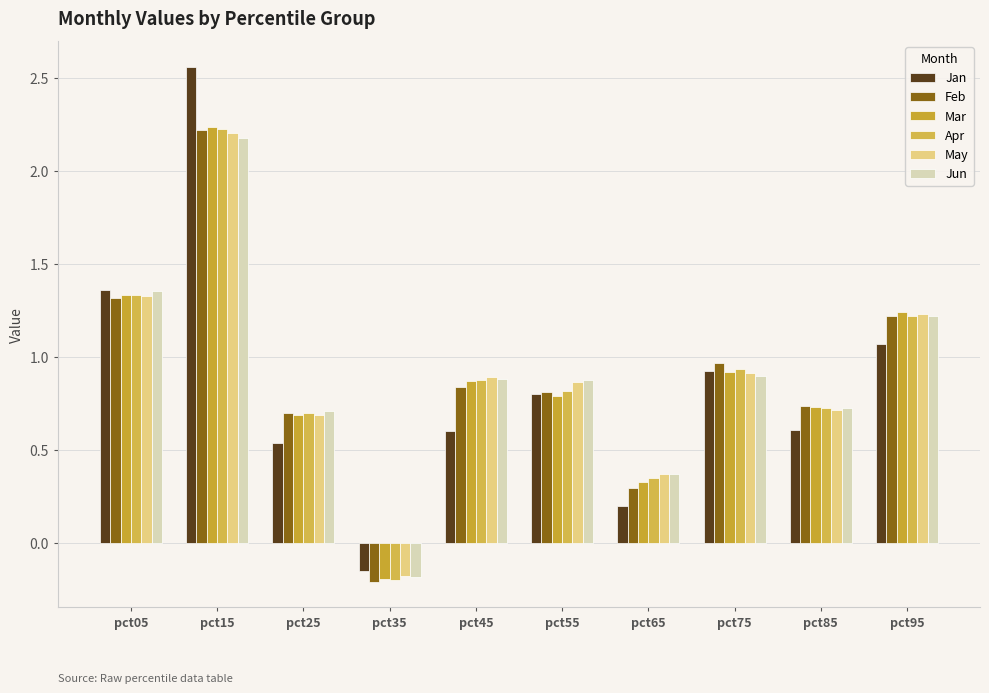

At how many categories does at least one series exceed 1?

3